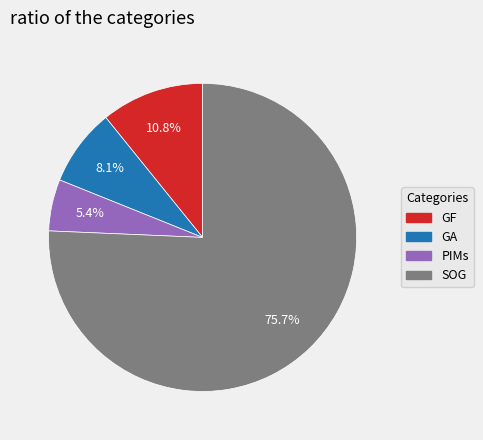

Is there any slice that represents more than half of the pie?

Yes